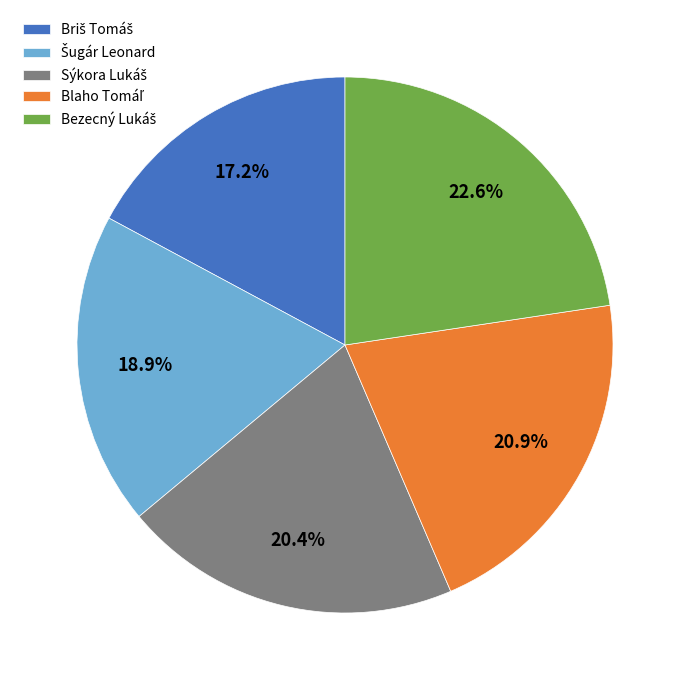

Is there any slice that represents more than half of the pie?

No